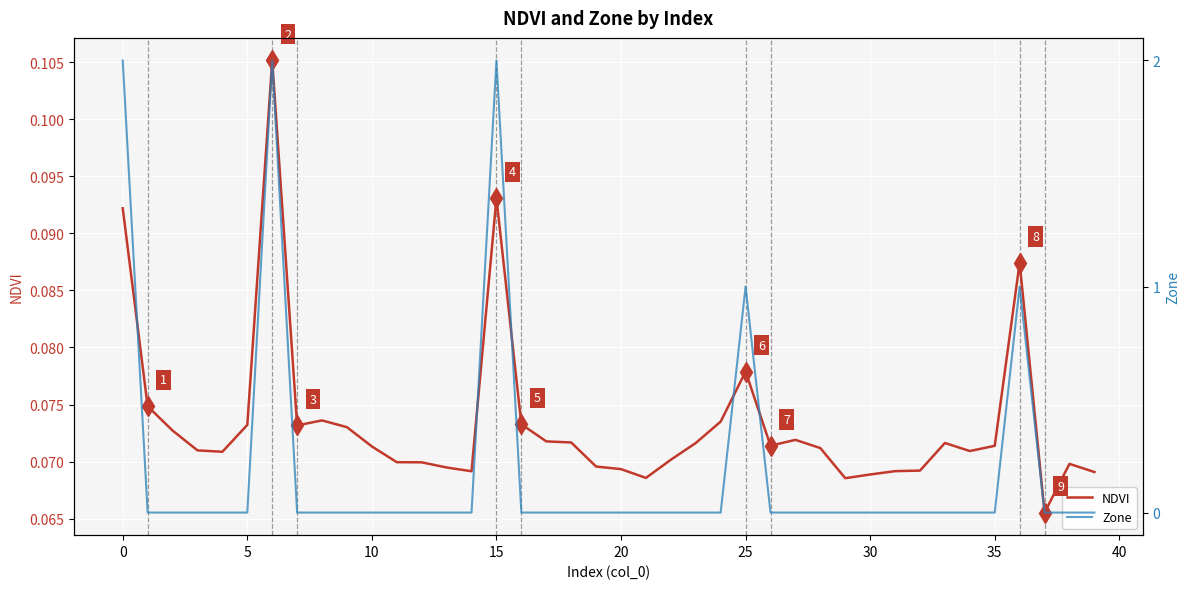

What are all the series names shown in the legend?

NDVI, Zone